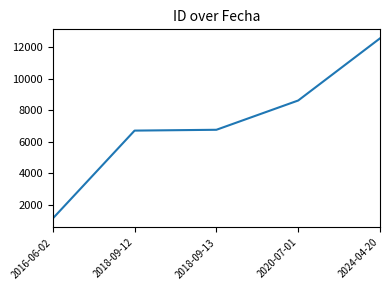

Approximately how many times larger is the value at 2020-07-01 compared to 2016-06-02?

7.5